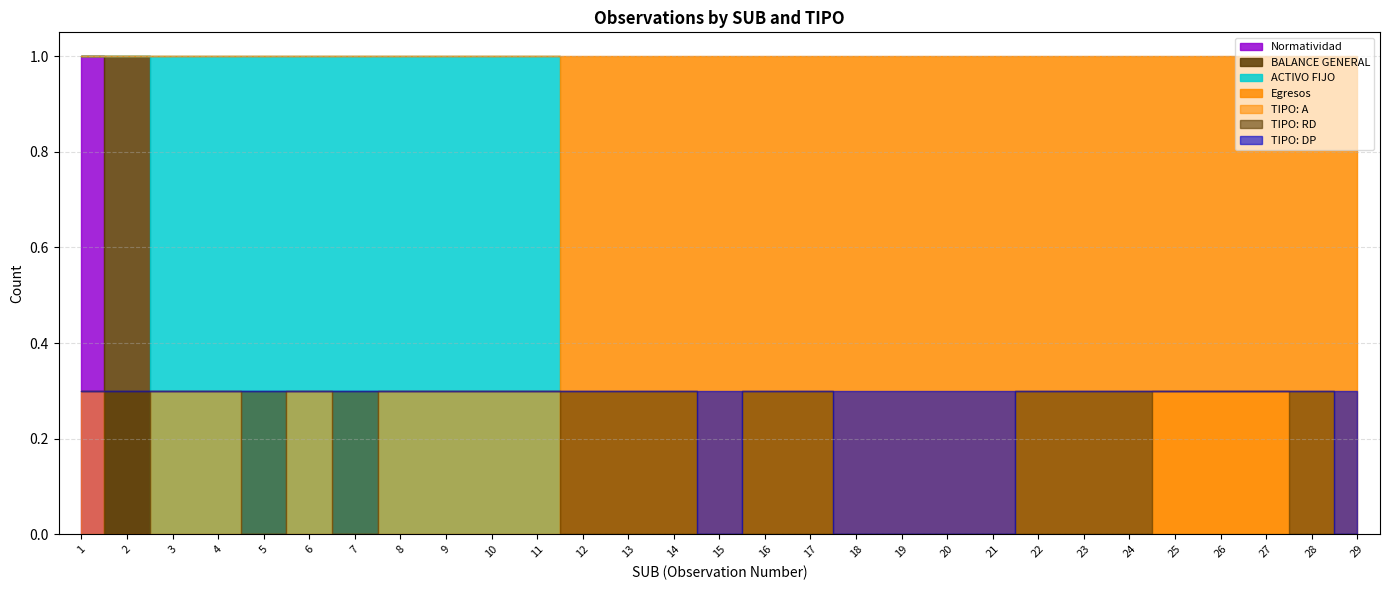

True or false: DP and RD intersect in this chart.

True